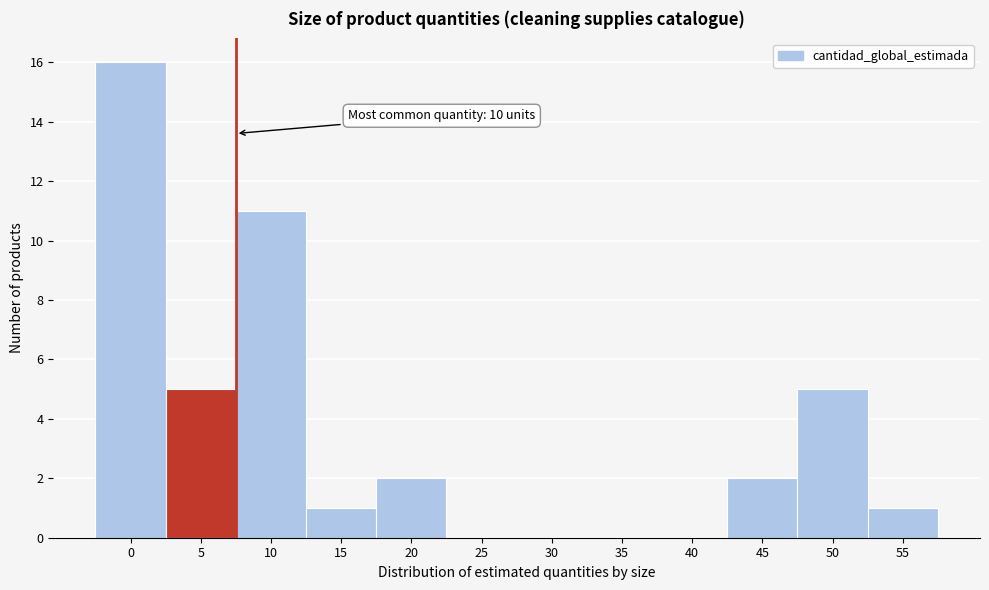

Reading left to right, transcribe all the data shown in this chart.

0=16	5=5	10=11	15=1	20=2	25=0	30=0	35=0	40=0	45=2	50=5	55=1